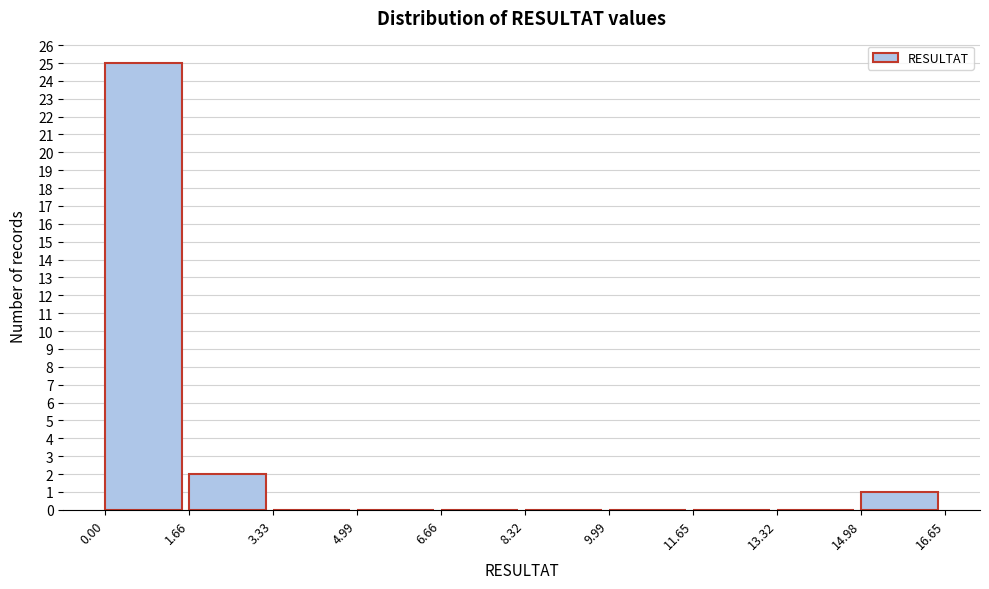

Which range on the x-axis has the tallest bar?

0.00 to 1.66